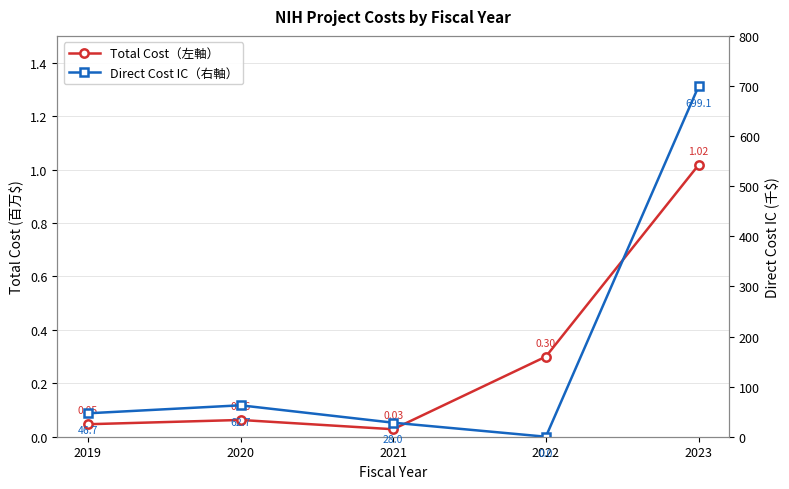

What is the difference between the second highest and second lowest values in the Direct Cost IC (right) series?

34.7